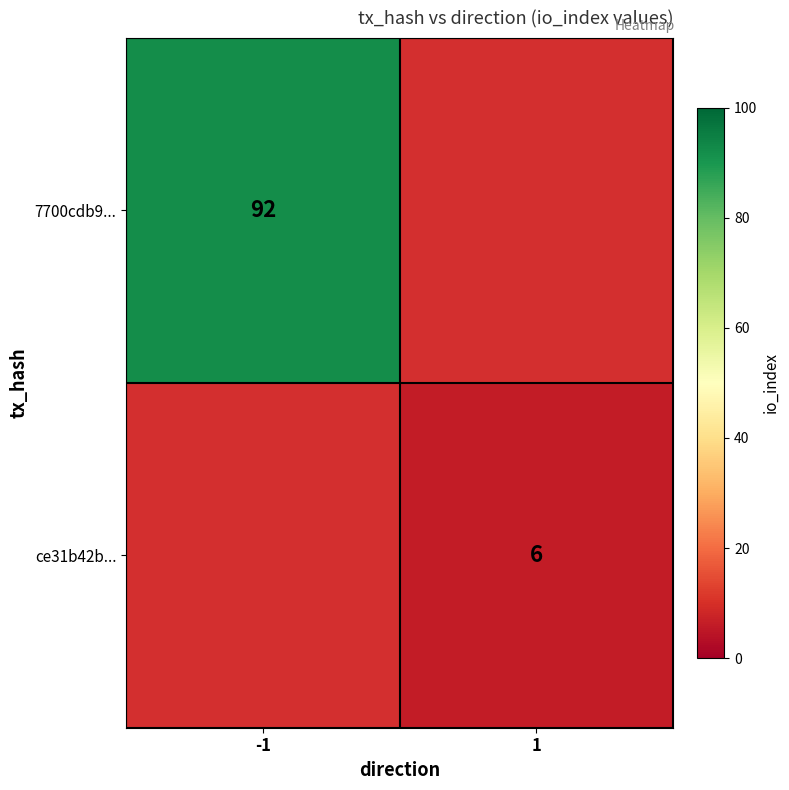

True or false: 7700cdb9... has a value of 58.1 at -1.

False